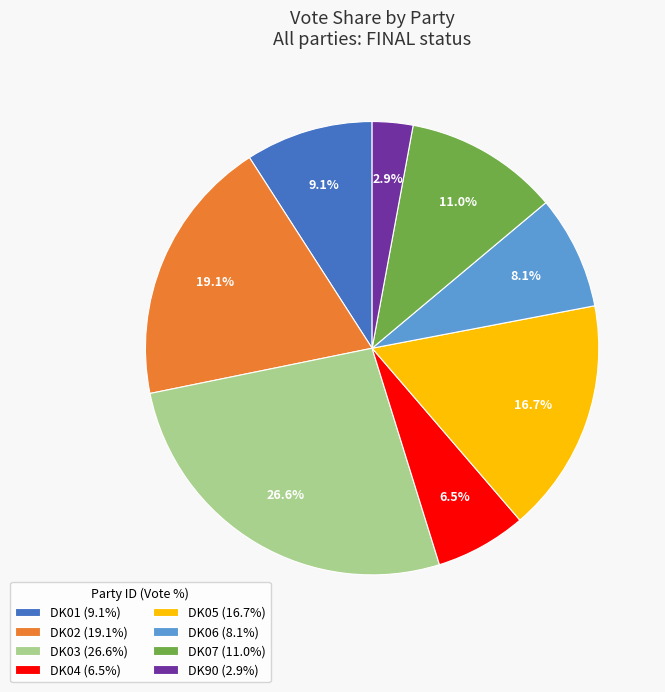

Between DK05 (16.7%) and DK07 (11.0%), which is larger?

DK05 (16.7%)